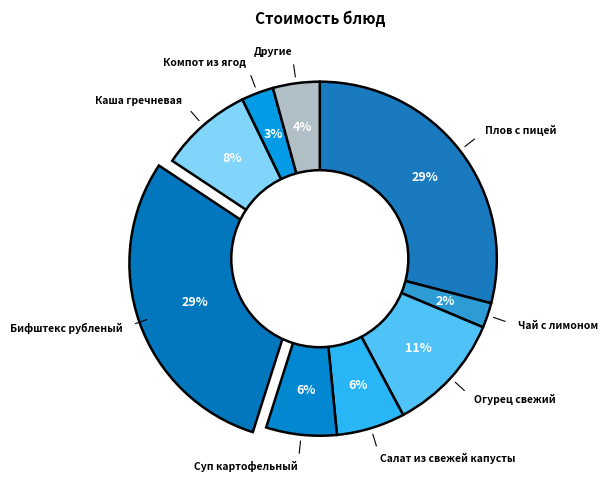

Count the number of slices in the pie.

9